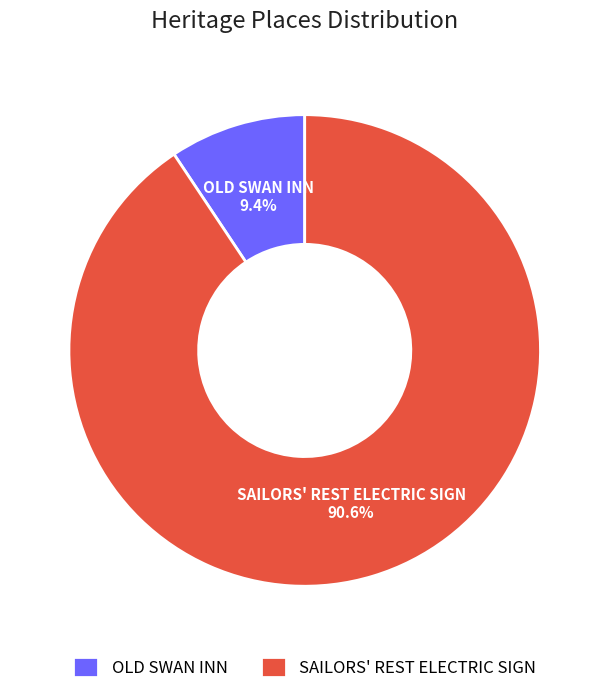

True or false: OLD SWAN INN accounts for 9% of the total.

True